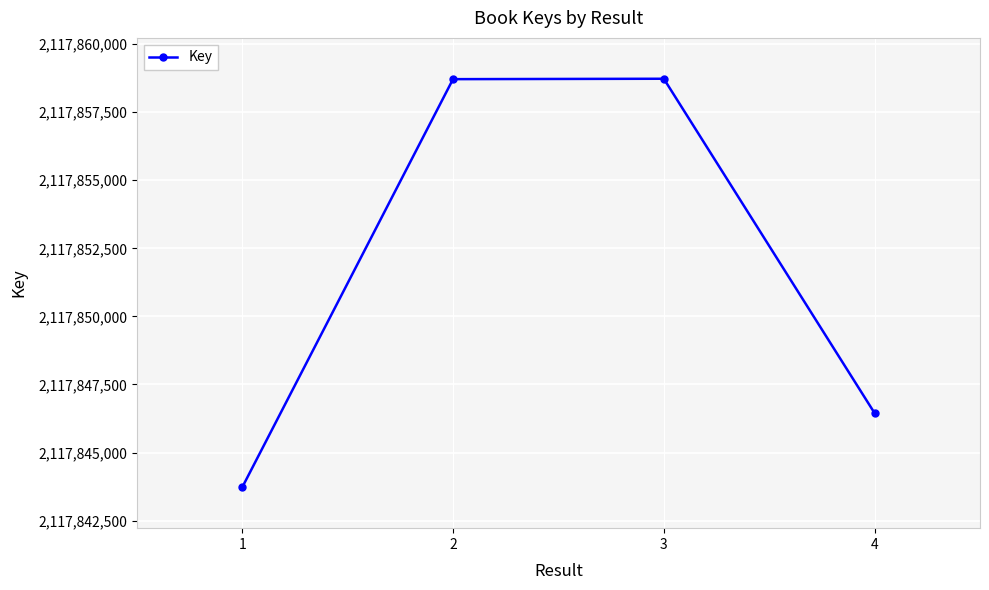

Is it true that the value at 1 is 1101342145?

False